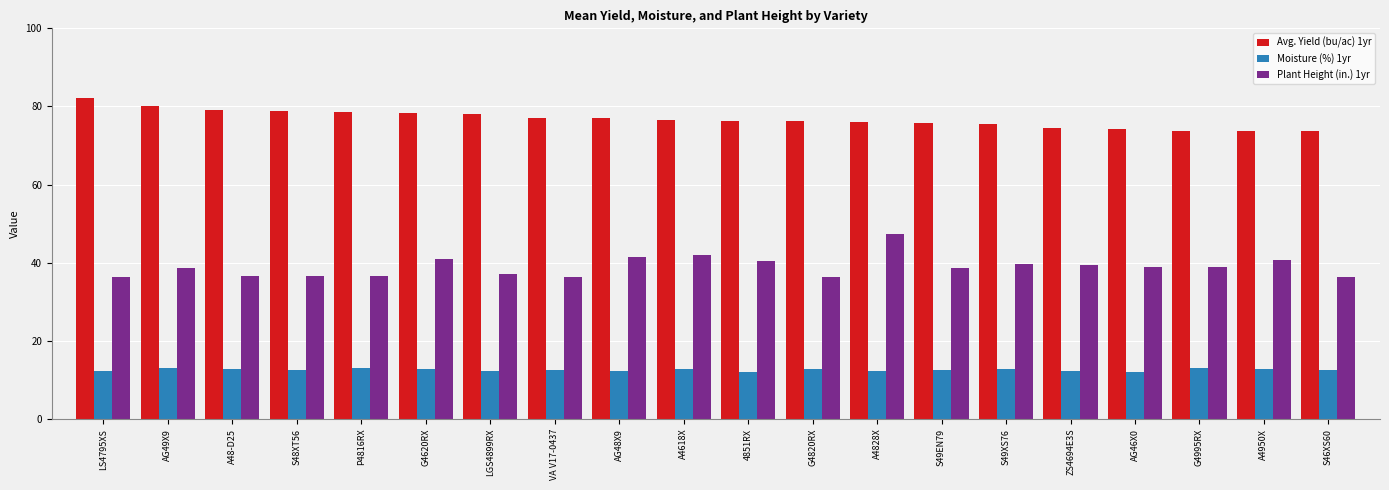

Where does the Avg. Yield (bu/ac) 1yr series first go above 76?

LS4795XS